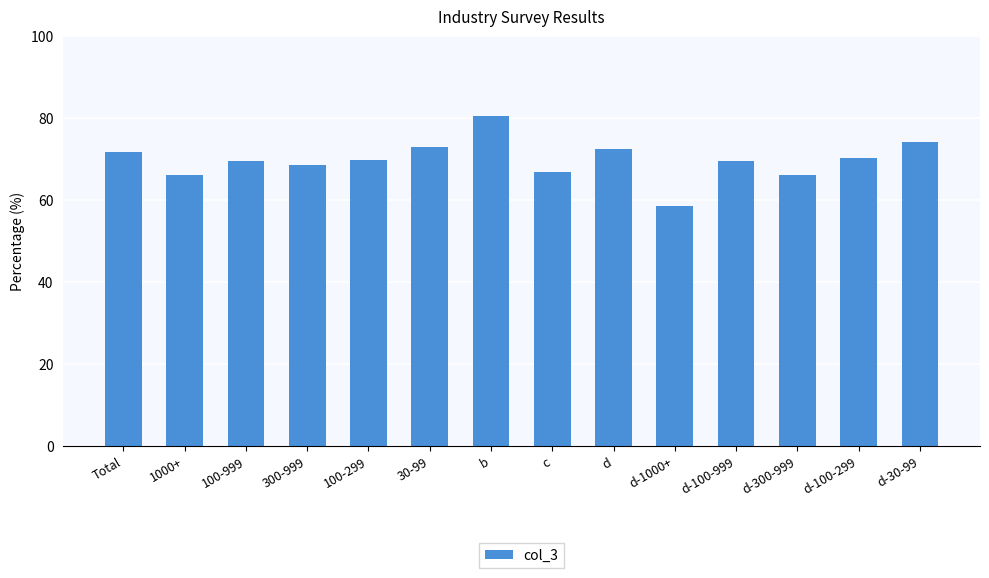

What is the sum of all values?

977.7